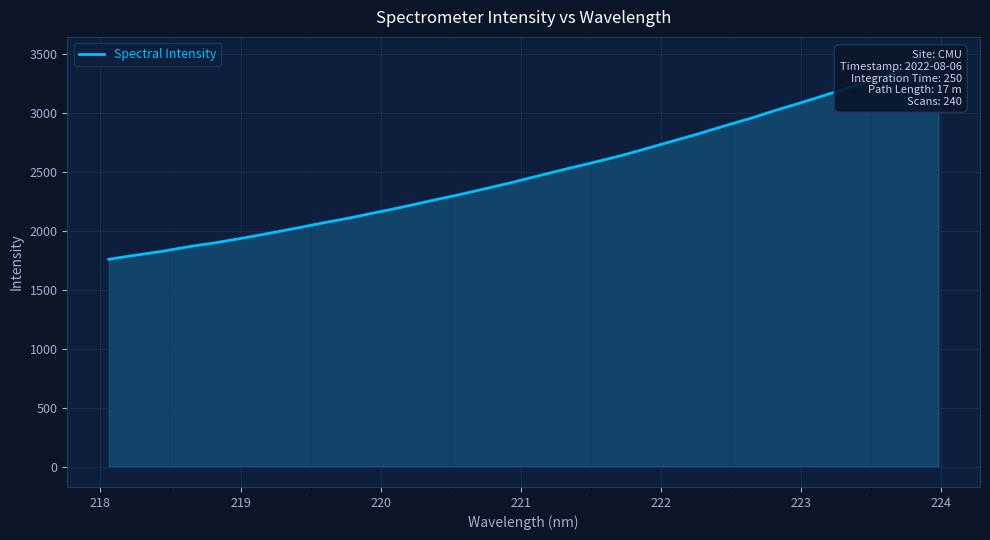

What is the difference between the second highest and minimum values?

1633.1